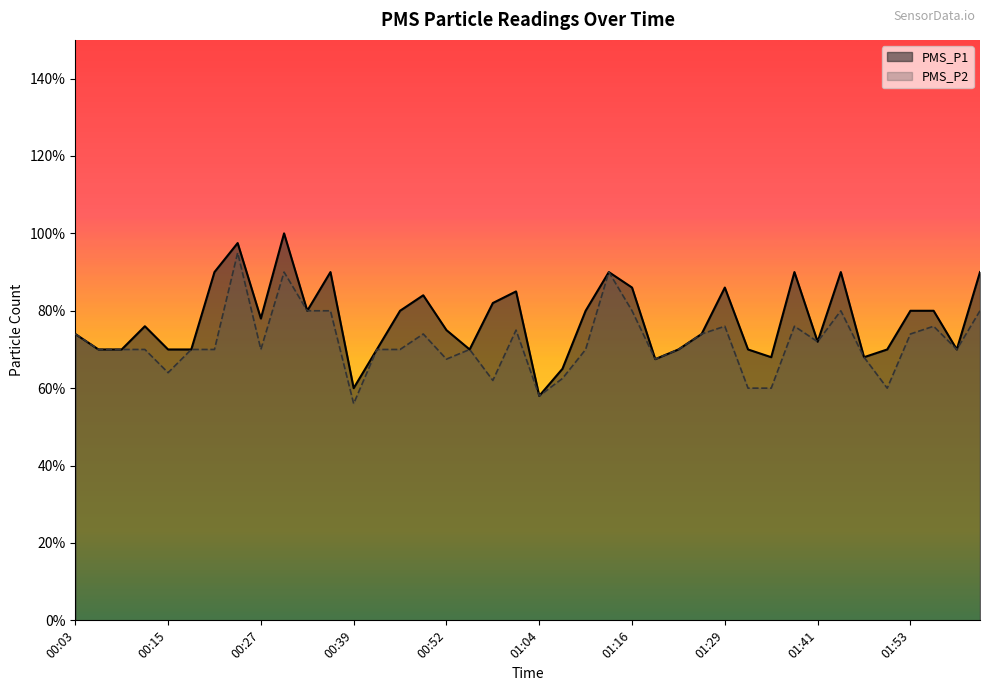

Is the value of PMS_P1 at 01:44 greater than the value of PMS_P2 at 01:41?

Yes